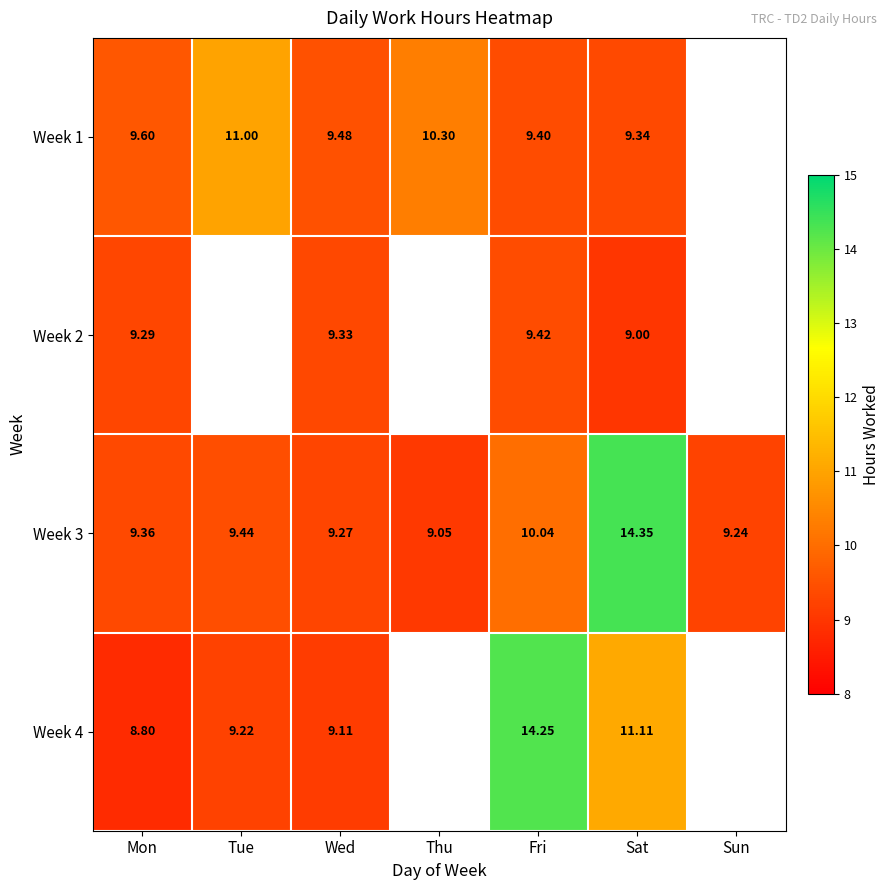

The value of Week 2 at Fri is 9.4. True or false?

True